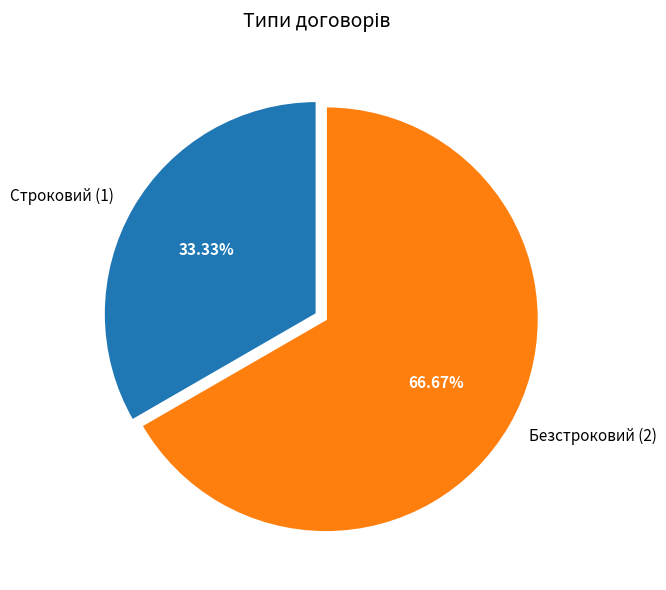

What percentage do Безстроковий and Строковий together represent?

100.0%